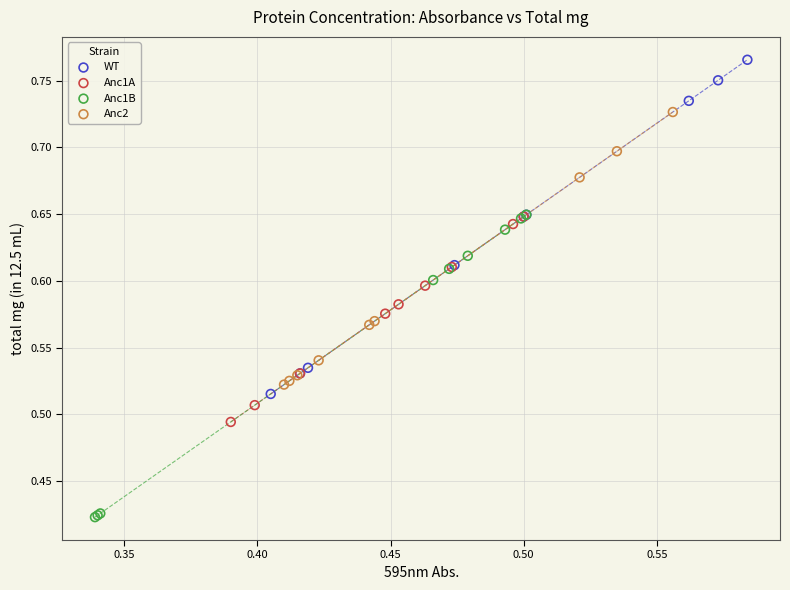

Which series contains the highest Y value?

WT